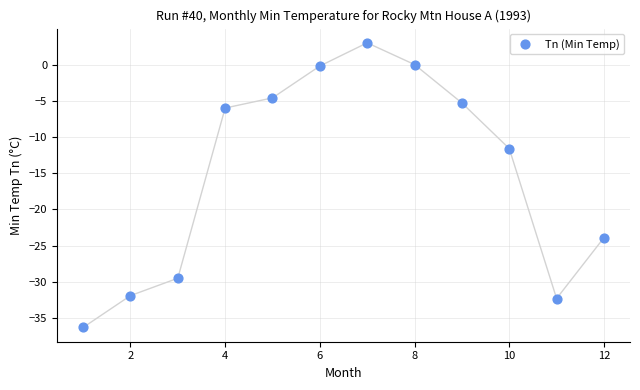

What is the average X value?

6.5